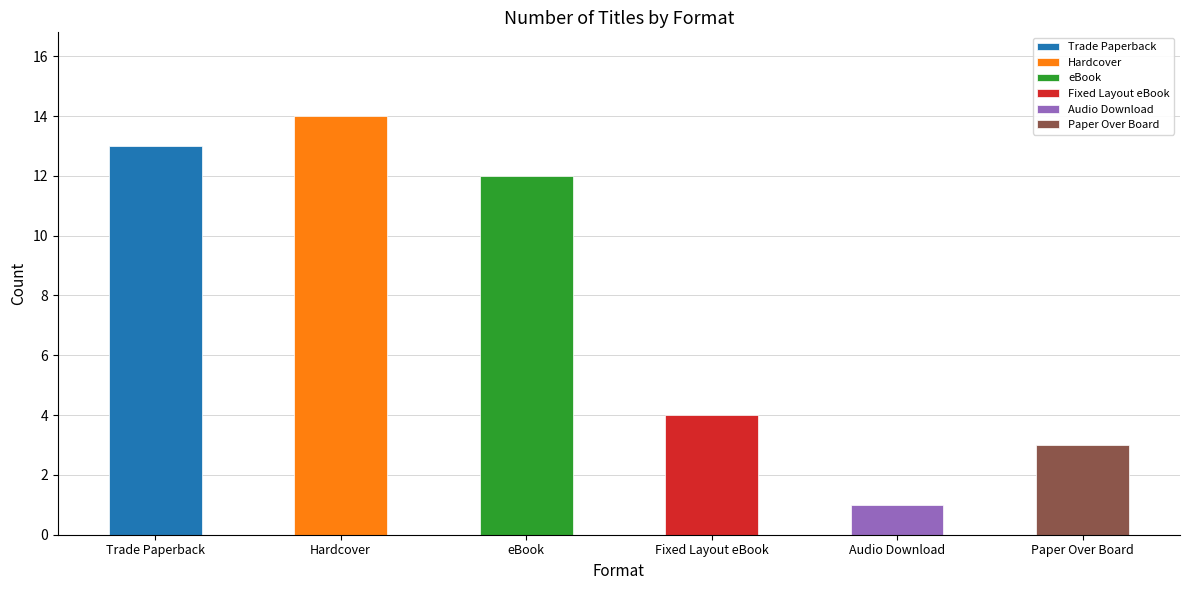

Where does the data first go above 12?

Trade Paperback